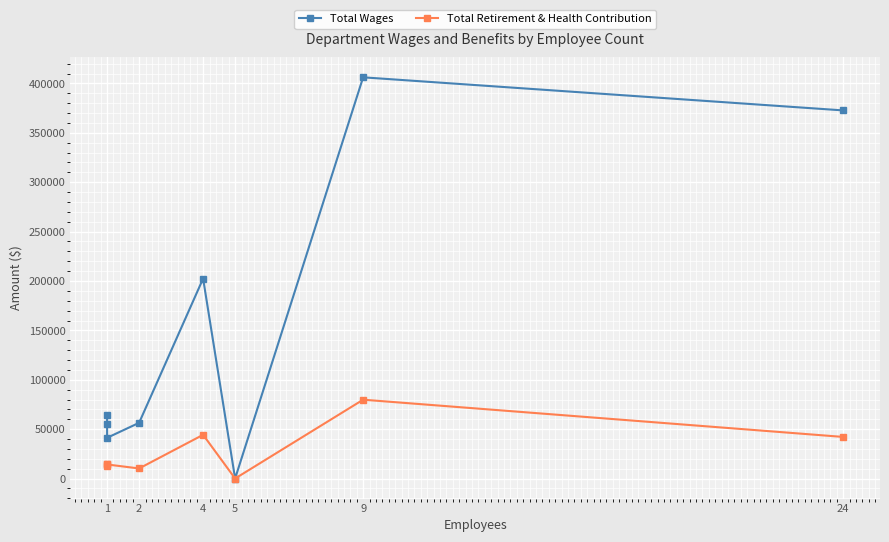

What position from the left is 2?

2